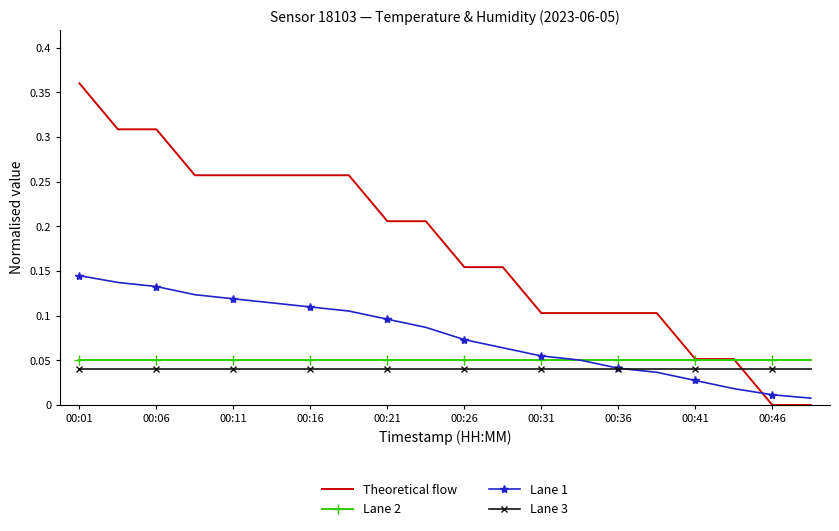

After their last crossing, which series has the higher values: Theoretical flow or Lane 3?

Lane 3